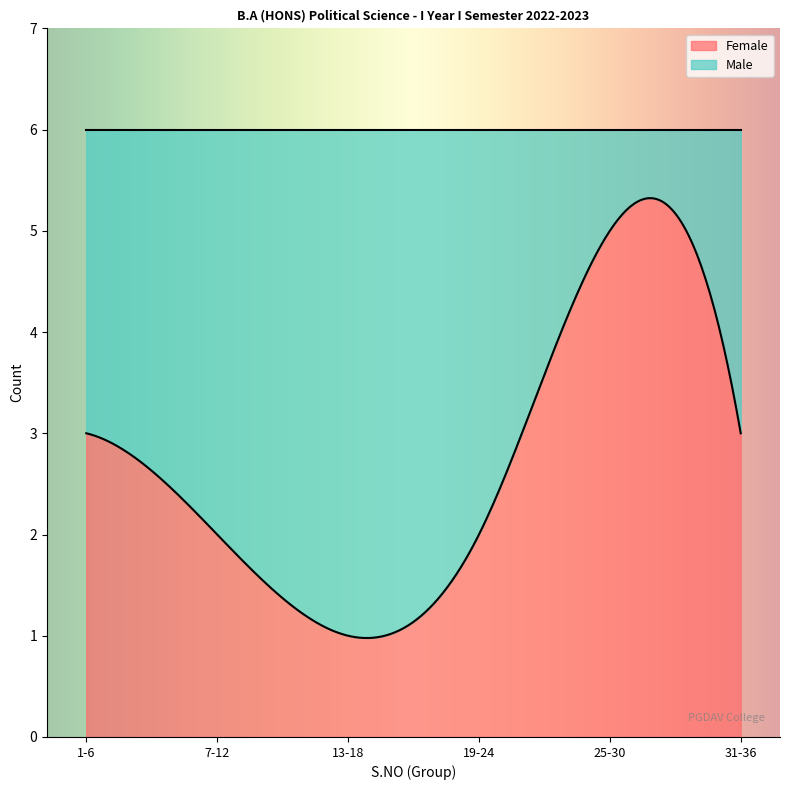

Which series has the largest range (max minus min)?

Male